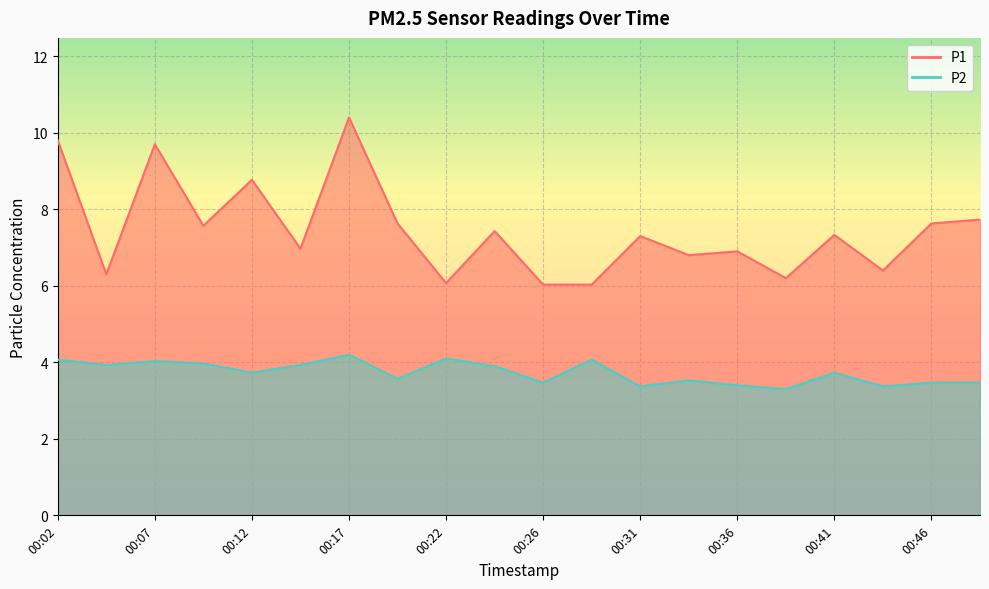

The value of P2 at 00:09 is 4.0. True or false?

True